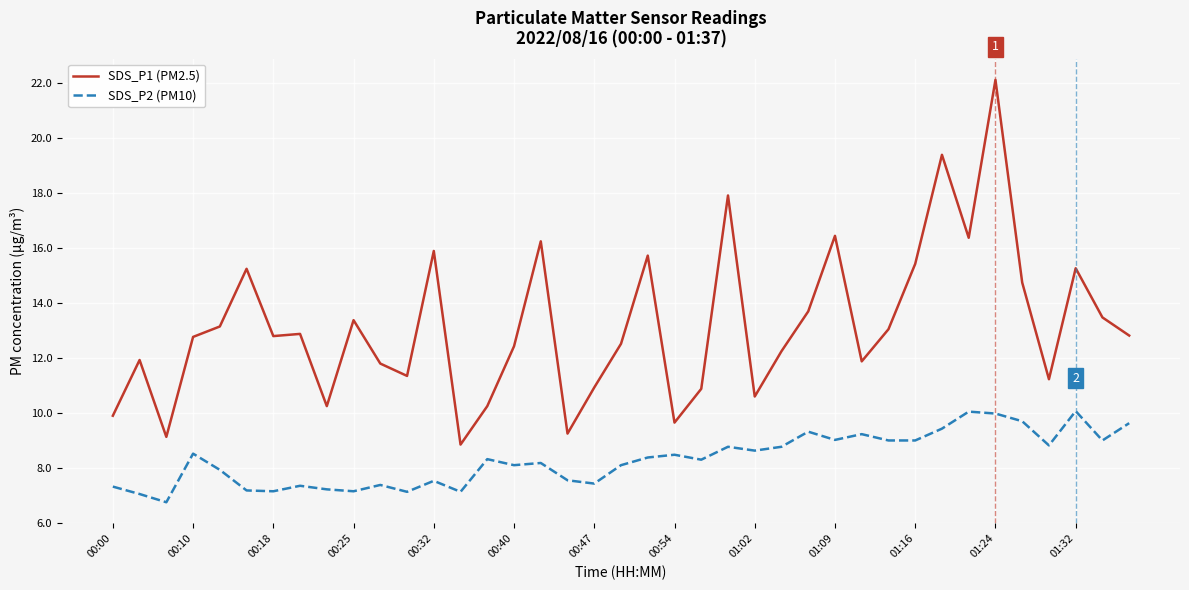

True or false: SDS_P2 (PM10) and SDS_P1 (PM2.5) cross at least once.

False